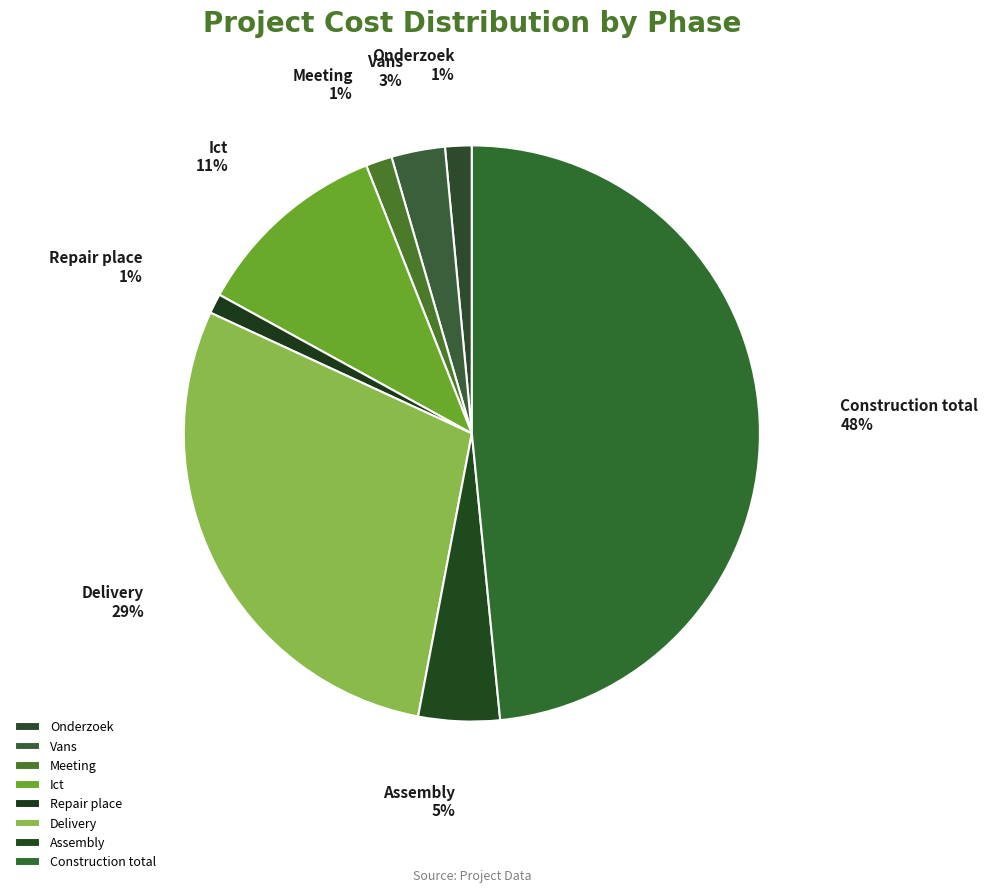

Is the sum of Assembly and Ict greater than half?

No